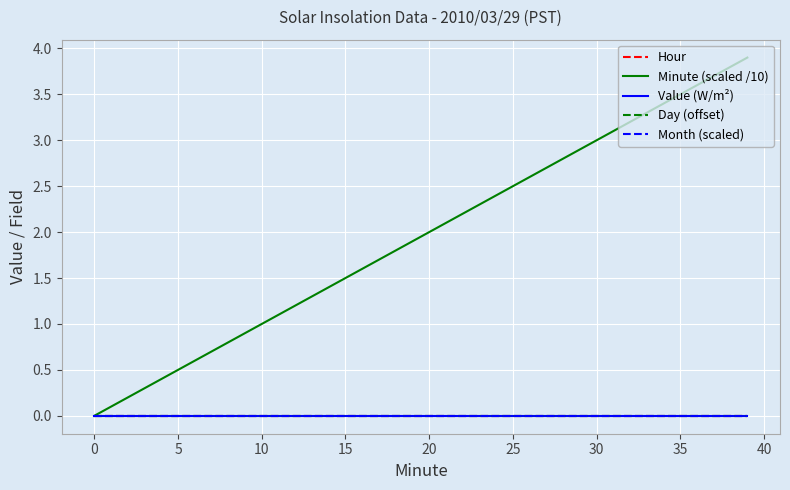

Does the chart display data point markers on the line(s)?

No